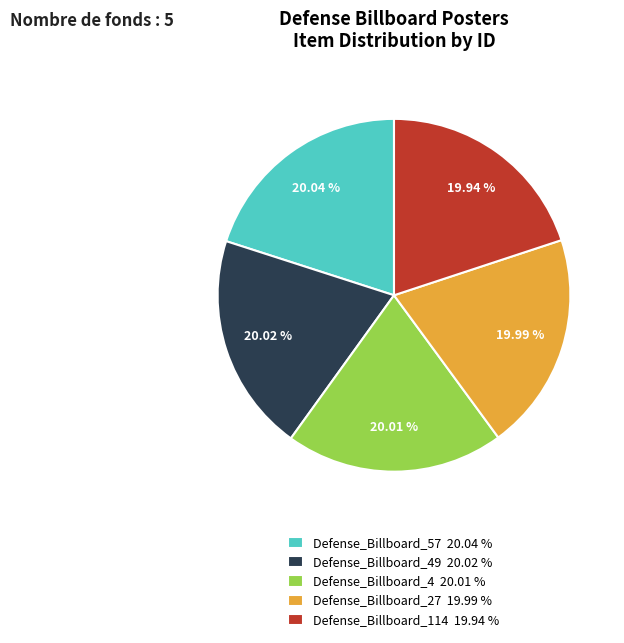

Approximately how many times larger is the value at Defense_Billboard_49 20.02 % compared to Defense_Billboard_27 19.99 %?

1.0